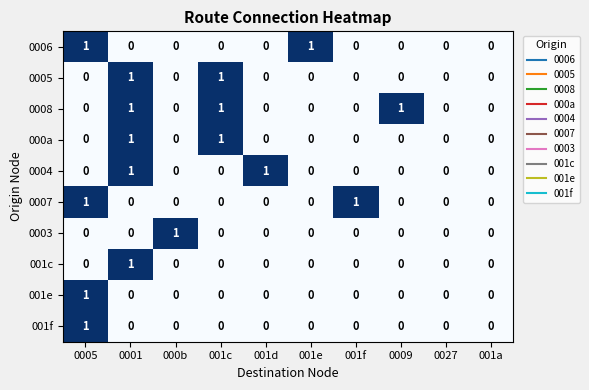

Between 001e and 0027, which series saw the biggest shift?

0006